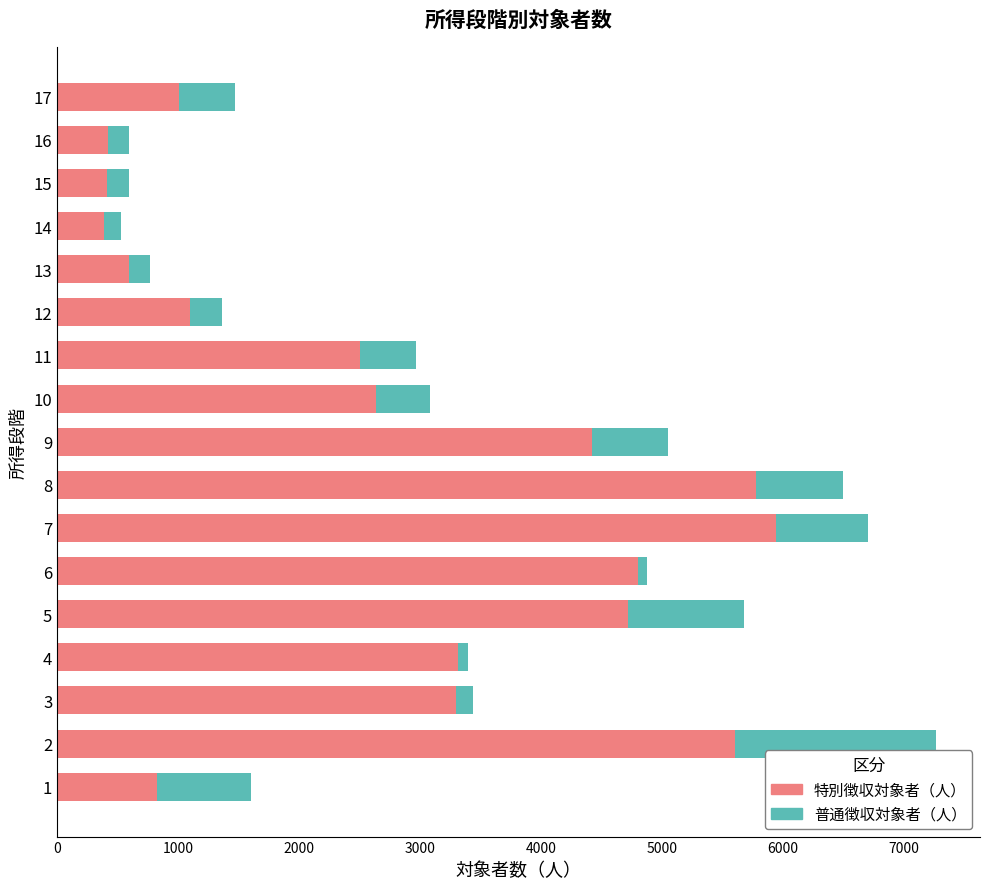

What is the sum of all 特別徴収対象者（人） values?

47758